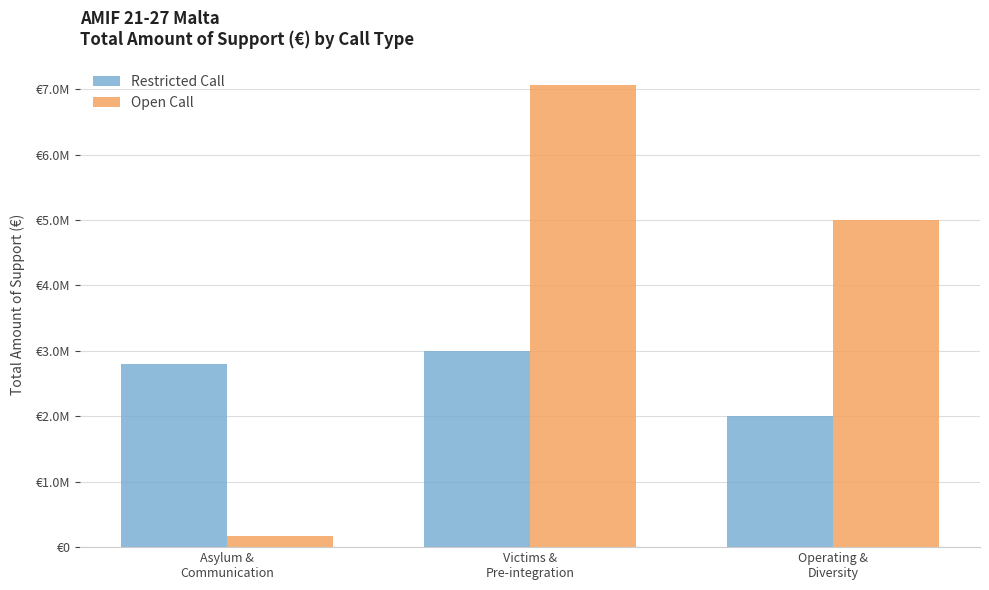

At which category is the sum across all series the highest?

Victims &
Pre-integration